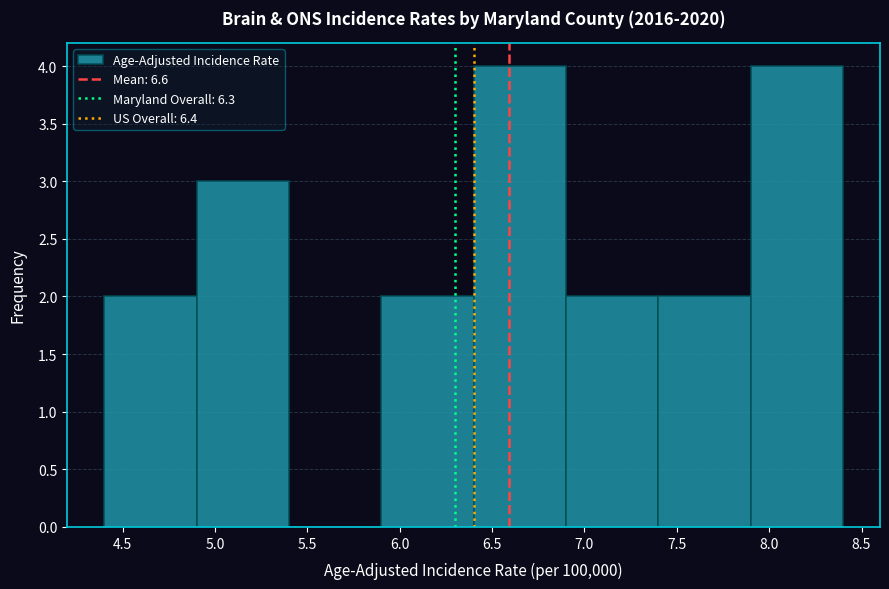

Reading left to right, list every bar in this chart as the range it spans on the x-axis followed by its height. The values are not printed on the chart, so give them approximately, as read against the axis.

4.4 to 4.9: 2
4.9 to 5.4: 3
5.4 to 5.9: 0
5.9 to 6.4: 2
6.4 to 6.9: 4
6.9 to 7.4: 2
7.4 to 7.9: 2
7.9 to 8.4: 4